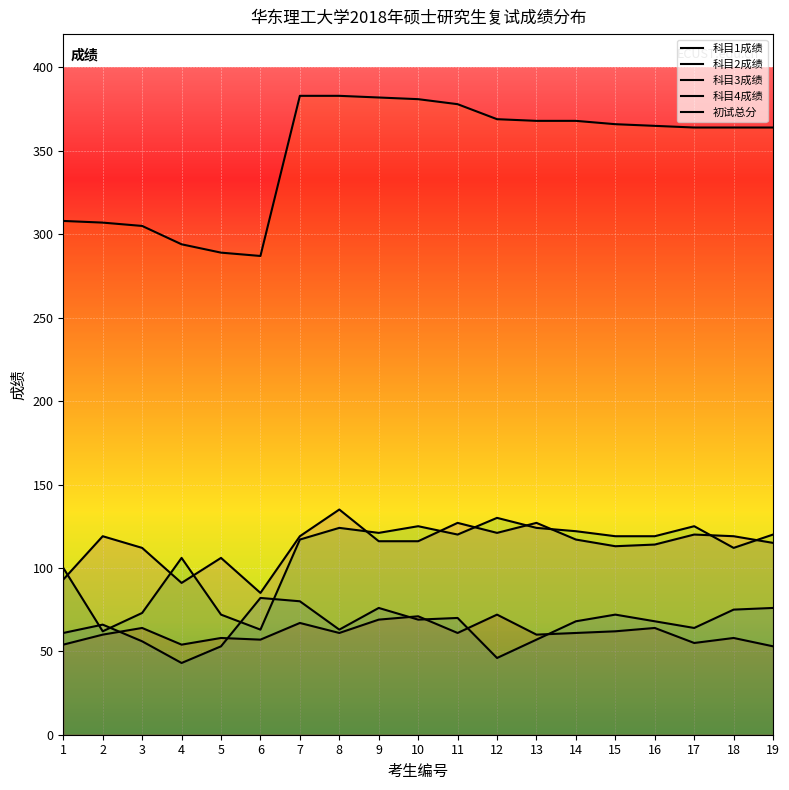

What is the value of the 初试总分 point at the 7th from the left?

383